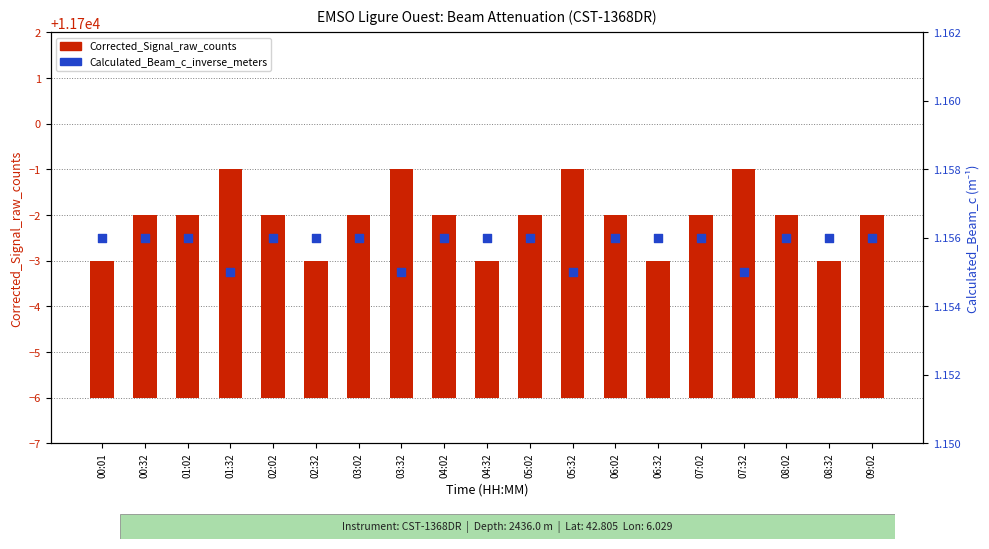

At which category is the sum across all series the highest?

01:32